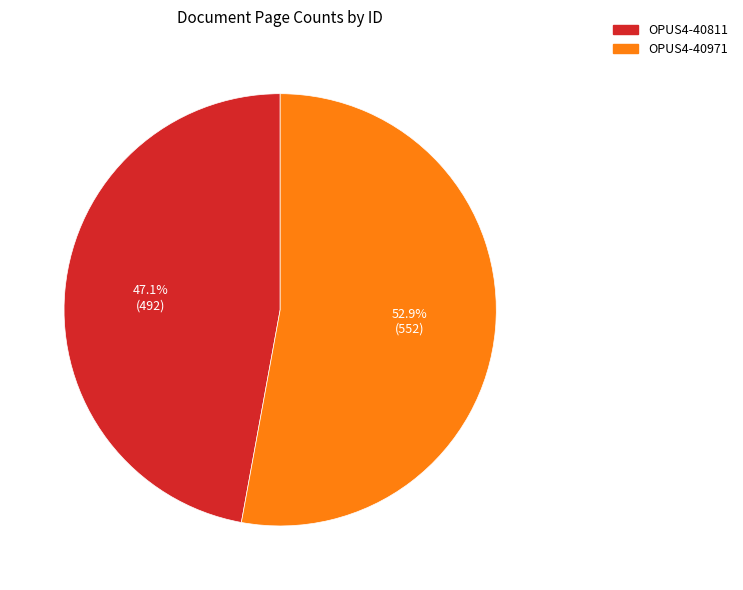

How many segments does this pie chart have?

2